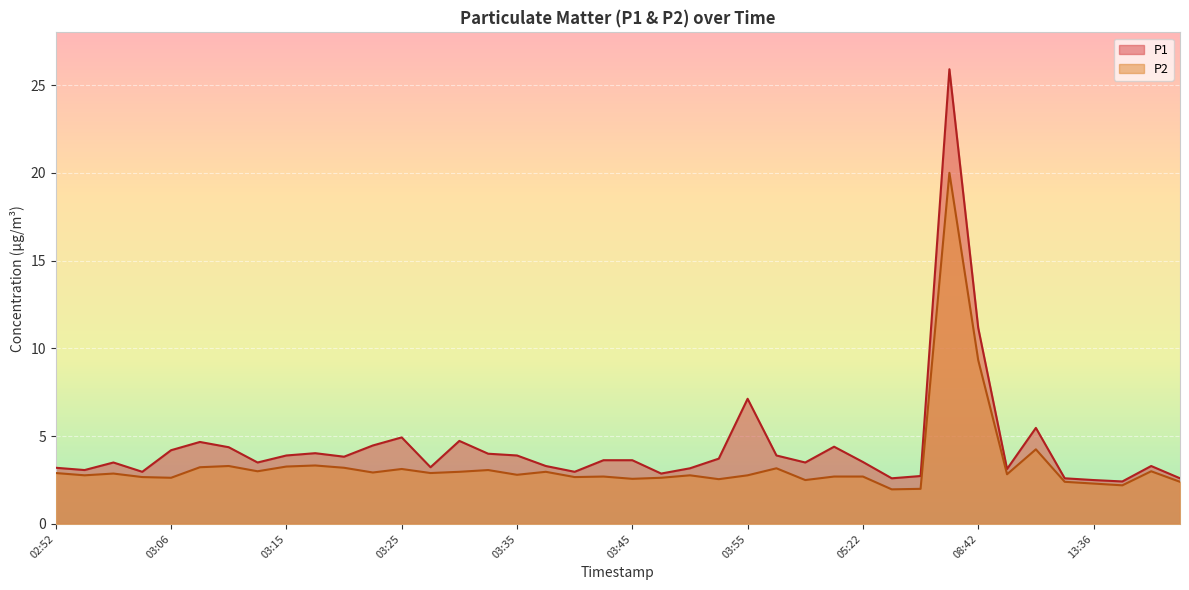

Reading left to right, extract all data points from this chart.

P1: 3.2	3.1	3.5	3.0	4.2	4.7	4.4	3.5	3.9	4.0	3.8	4.5	4.9	3.2	4.7	4.0	3.9	3.3	3.0	3.6	3.6	2.9	3.2	3.7	7.1	3.9	3.5	4.4	3.5	2.6	2.7	25.9	11.2	3.1	5.5	2.6	2.5	2.4	3.3	2.6
P2: 2.9	2.8	2.9	2.7	2.6	3.2	3.3	3.0	3.3	3.3	3.2	2.9	3.1	2.9	3.0	3.1	2.8	3.0	2.7	2.7	2.6	2.6	2.8	2.5	2.8	3.2	2.5	2.7	2.7	2.0	2.0	20.0	9.3	2.8	4.2	2.4	2.3	2.2	3.0	2.4